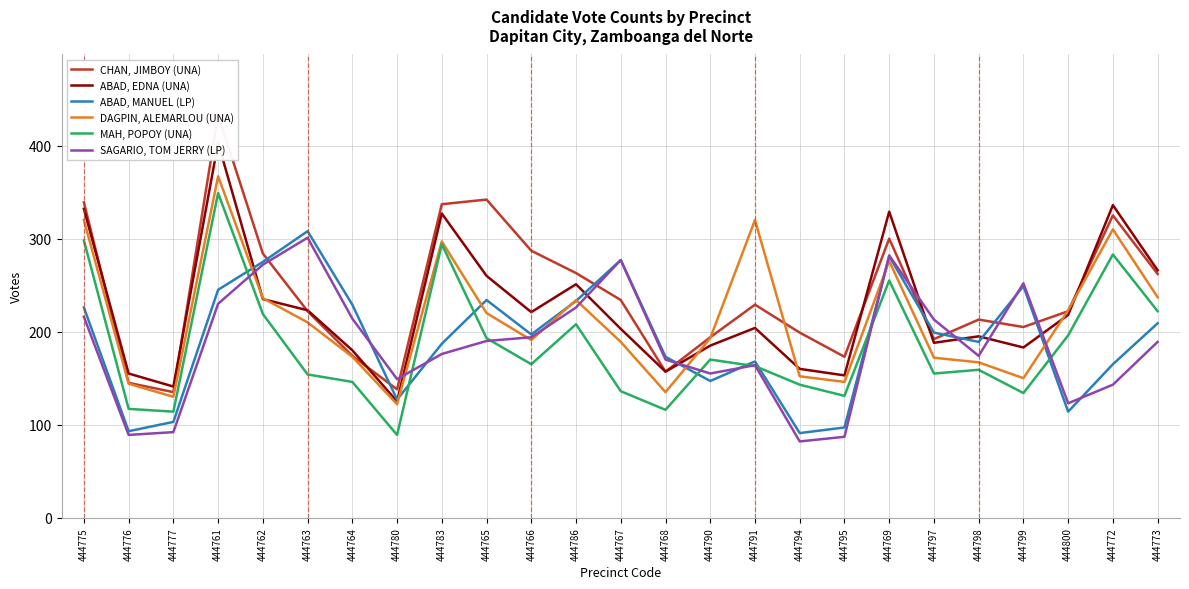

What is the difference between the MAH, POPOY (UNA) values at 444761 and 444780?

260